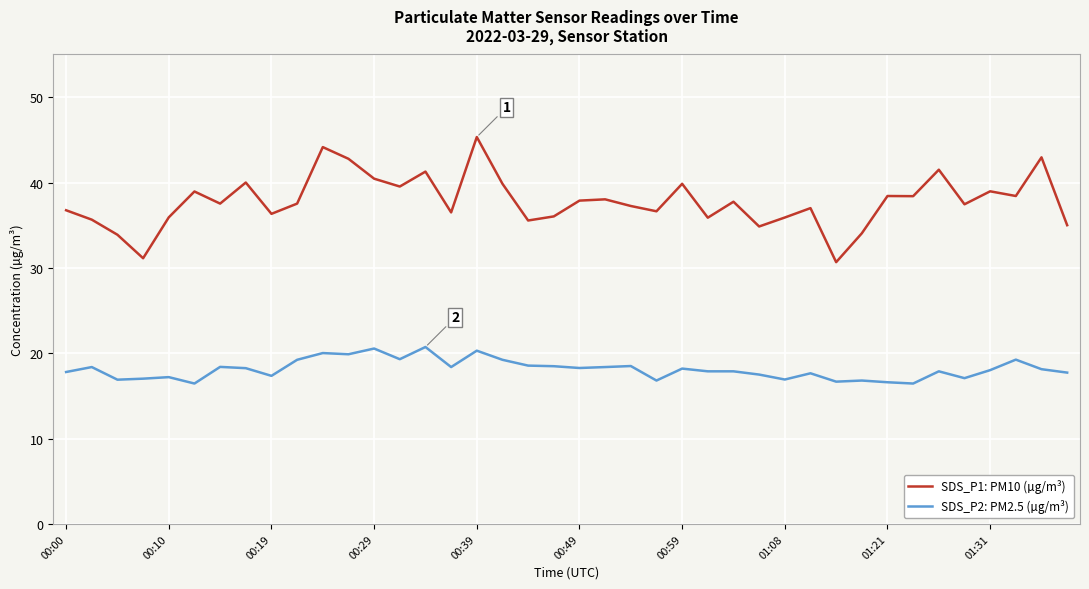

Which series has the largest total across all categories?

SDS_P1: PM10 (µg/m³)